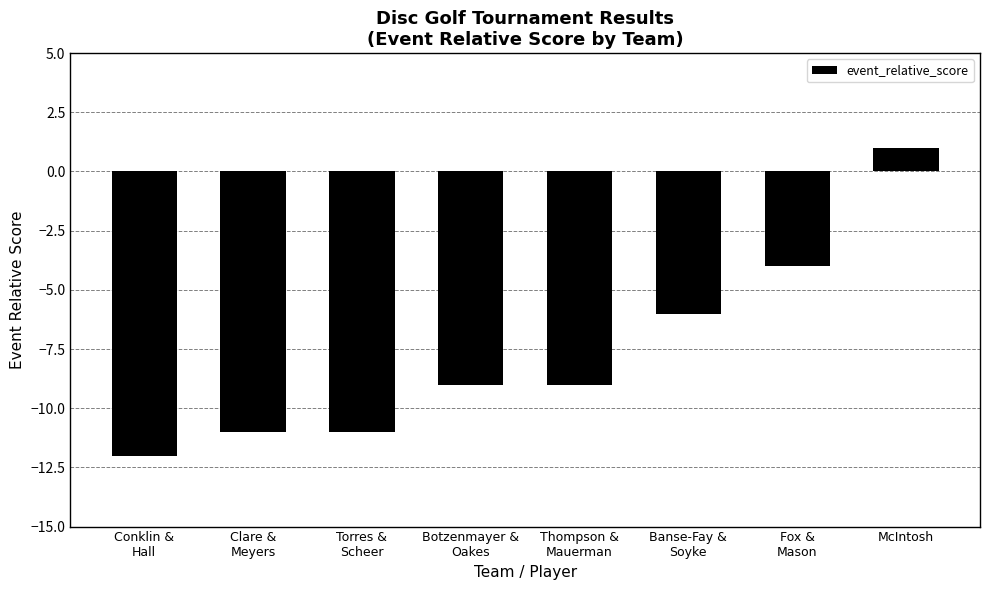

Reading left to right, extract all data points from this chart.

-12	-11	-11	-9	-9	-6	-4	1